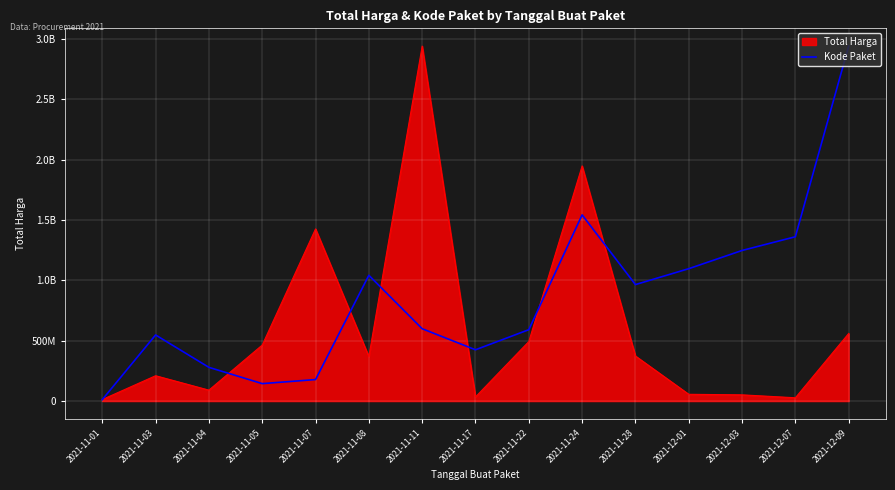

Does the chart have visible grid lines?

Yes